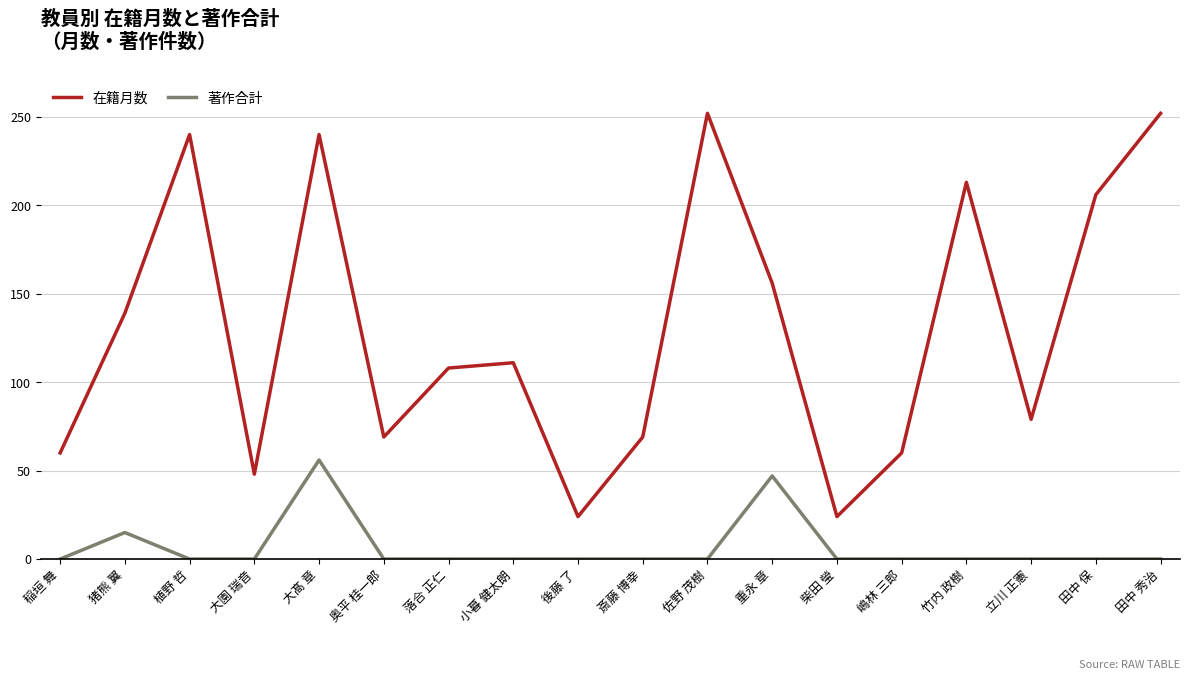

What is the difference between the 在籍月数 values at 大髙 章 and 斎藤 博幸?

171